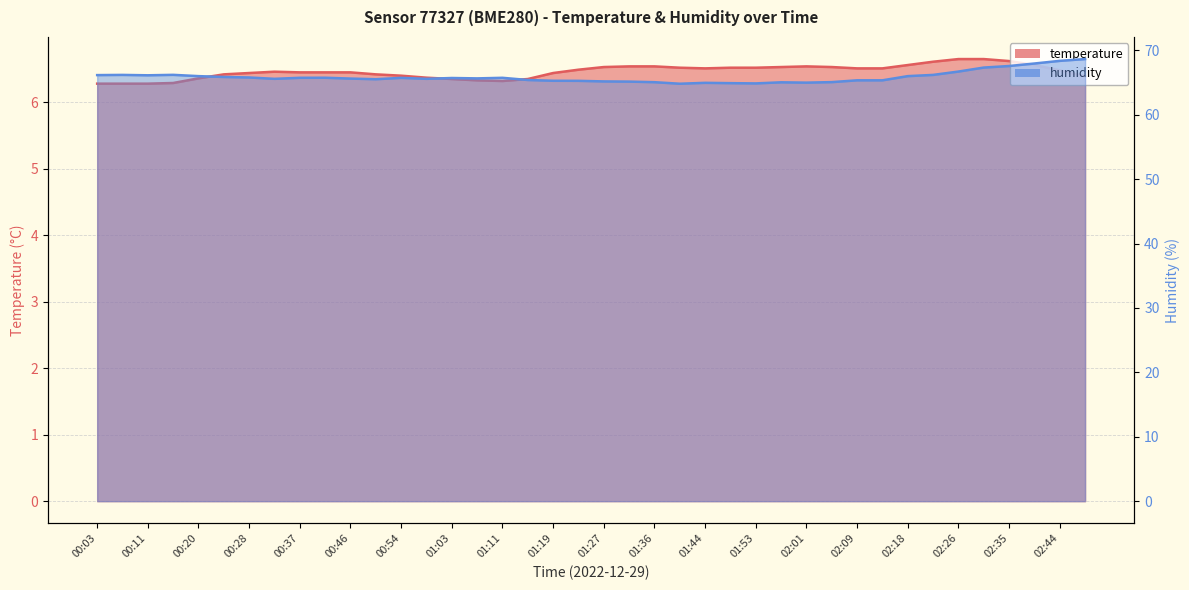

The value of temperature at 01:11 is 2.4. True or false?

False